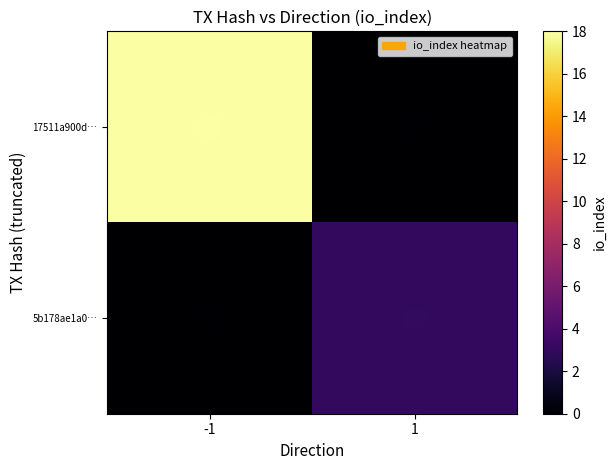

Reading right to left, transcribe all the data shown in this chart.

17511a900d…: 1=0	-1=18
5b178ae1a0…: 1=3	-1=0